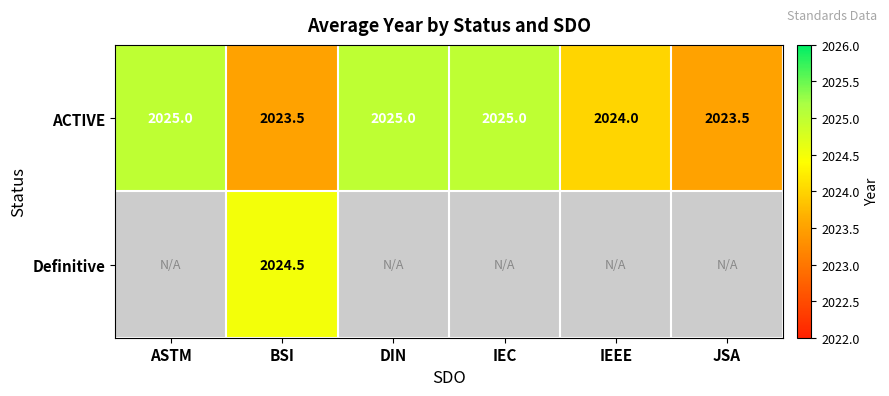

At which label is ACTIVE closest to 2024?

IEEE